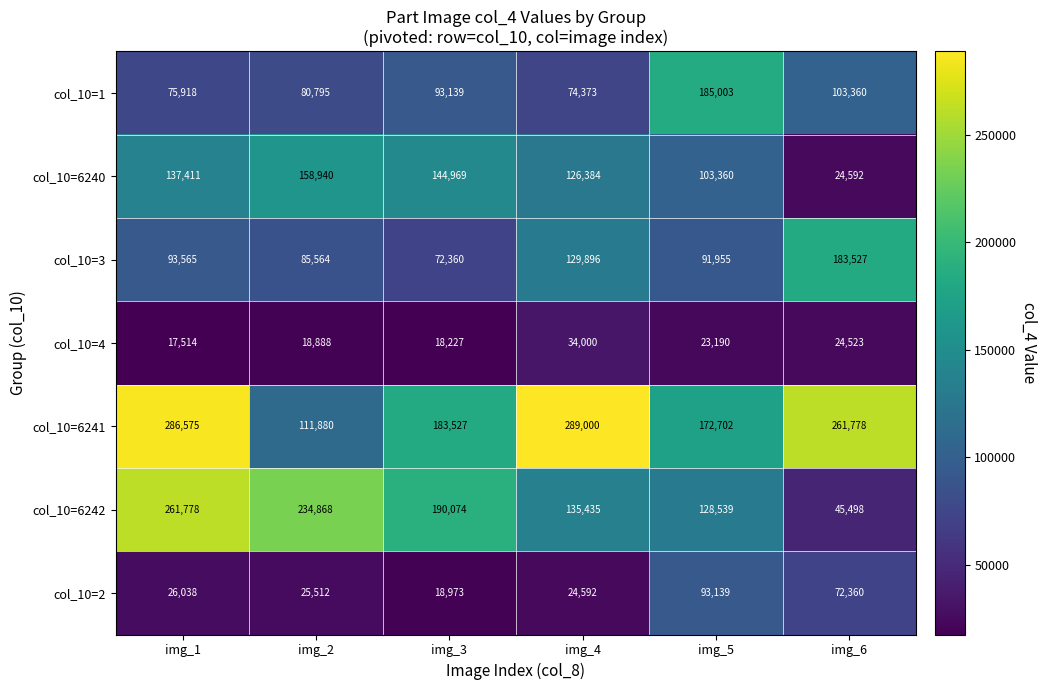

What is the sum of the col_10=2 values at img_3 and img_5?

112112